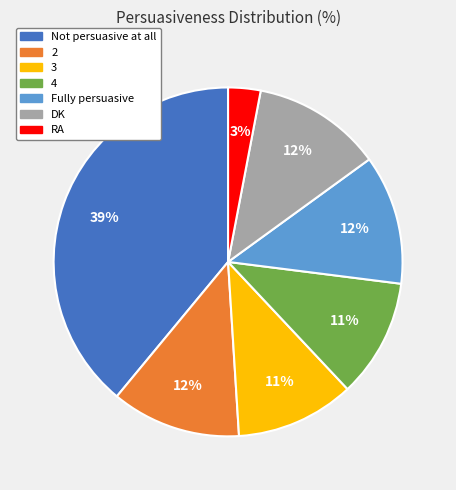

Is it true that 3 is 11% of the pie?

True